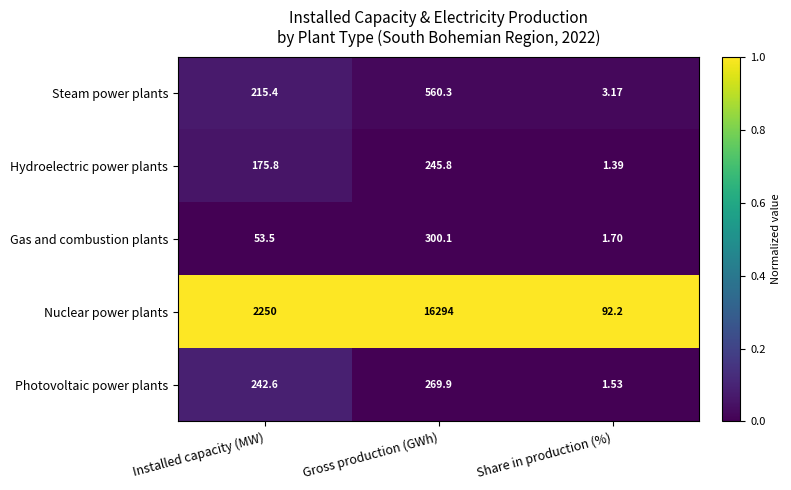

How many categories are shown in the chart?

3